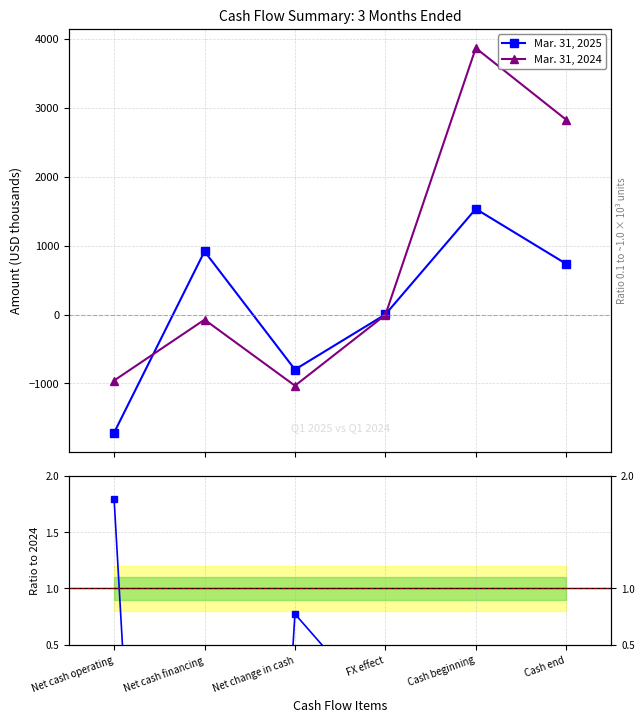

True or false: Mar. 31, 2025 has more than 0 interior local peaks.

True